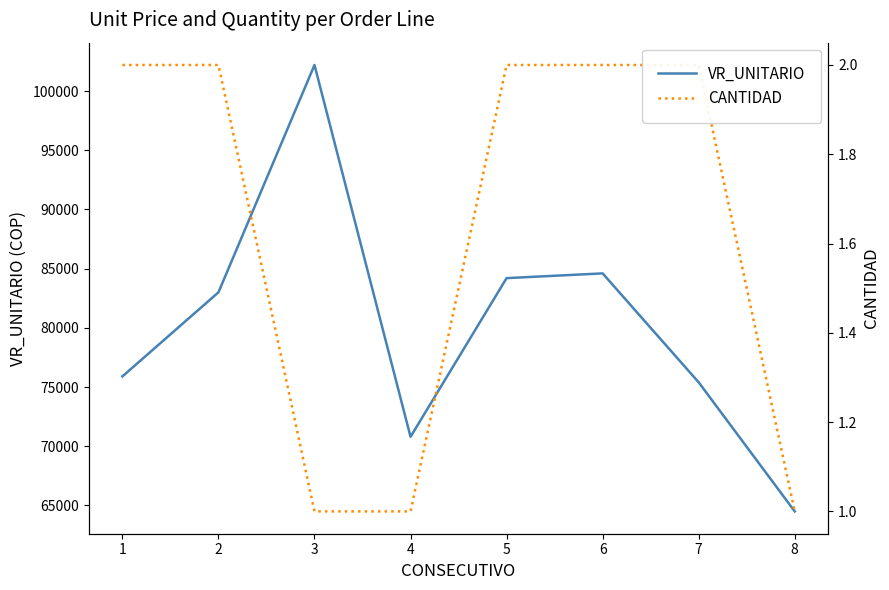

What is the spread (max minus min) of values at 1?

75898